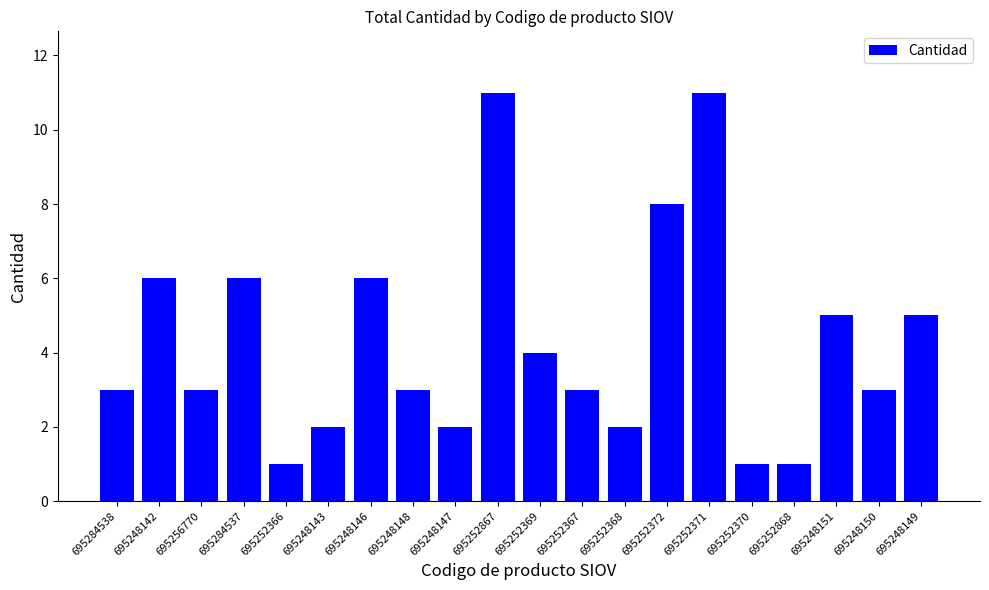

What is the value of the 16th bar from the left?

1